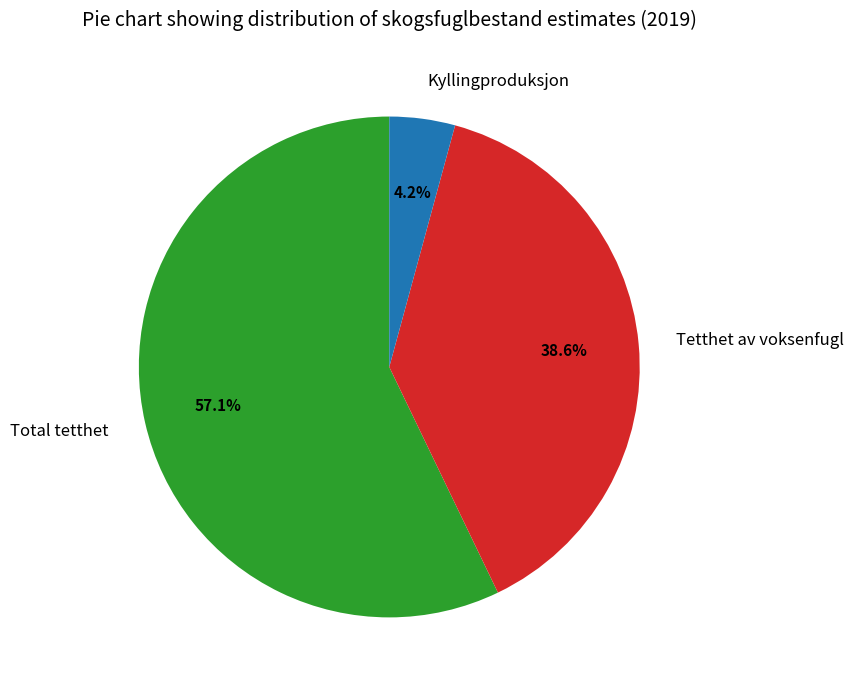

Is it true that Total tetthet is 64% of the pie?

False